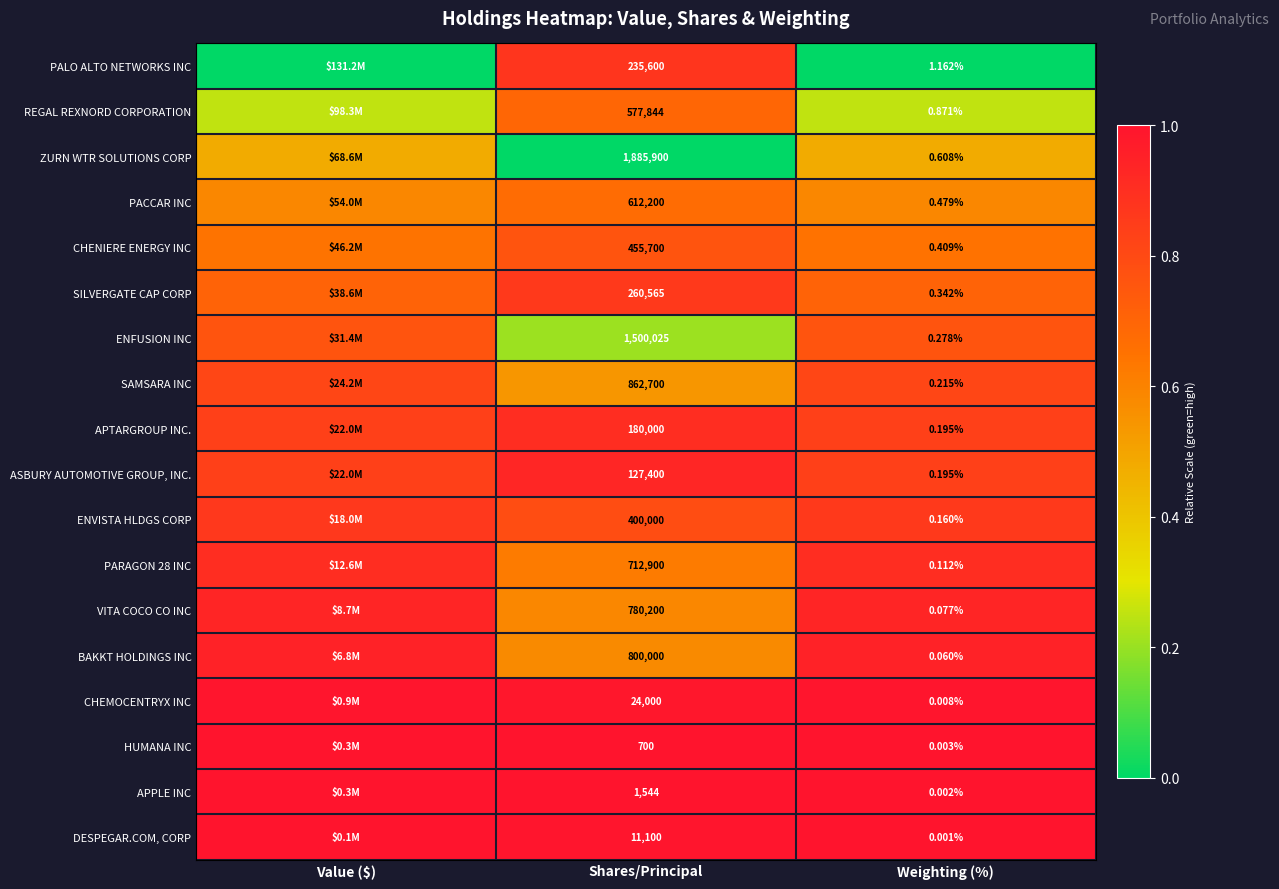

Which series has the largest range (max minus min)?

PALO ALTO NETWORKS INC